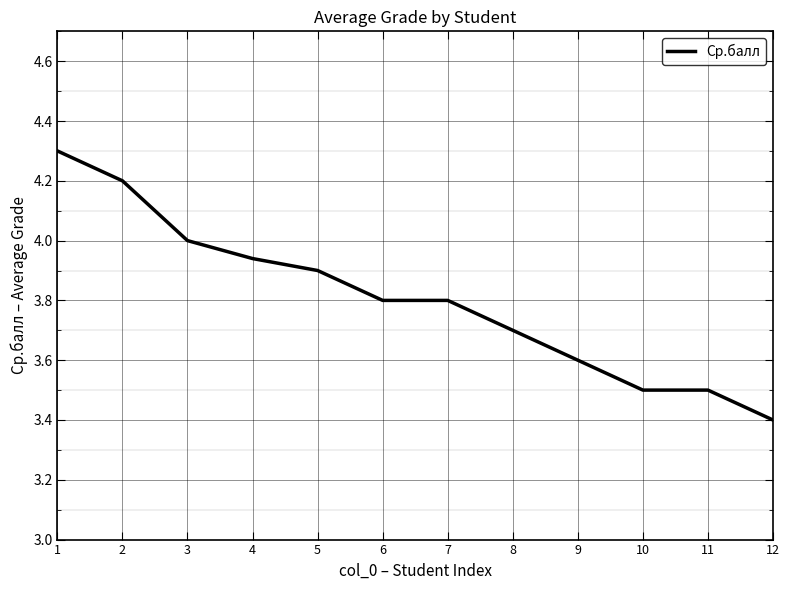

At which label is the value closest to 3?

12